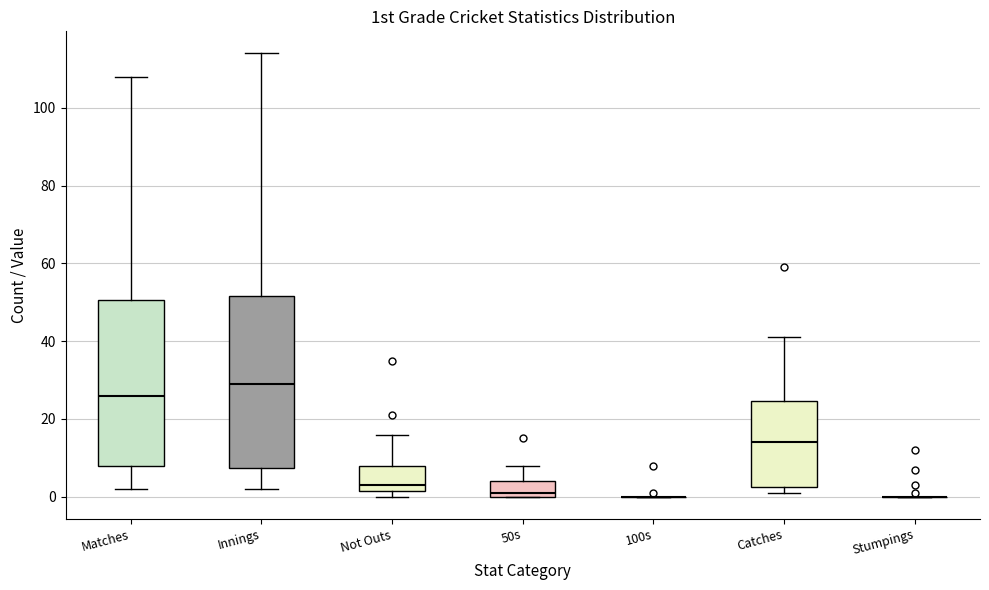

Reading left to right, transcribe this box plot: for each box, give where its median line is, the range the box spans, and where its two whiskers end, as read against the y-axis. The values are not printed on the chart, so give them approximately, as read against the axis.

Matches: median 26, box 8 to 50, whiskers 2 to 108
Innings: median 30, box 8 to 52, whiskers 2 to 114
Not Outs: median 4, box 2 to 8, whiskers 0 to 16
50s: median 2, box 0 to 4, whiskers 0 to 8
100s: box collapsed to a line at 0, whiskers 0 to 0
Catches: median 14, box 2 to 24, whiskers 2 (just below the box's lower edge) to 42
Stumpings: box collapsed to a line at 0, whiskers 0 to 0